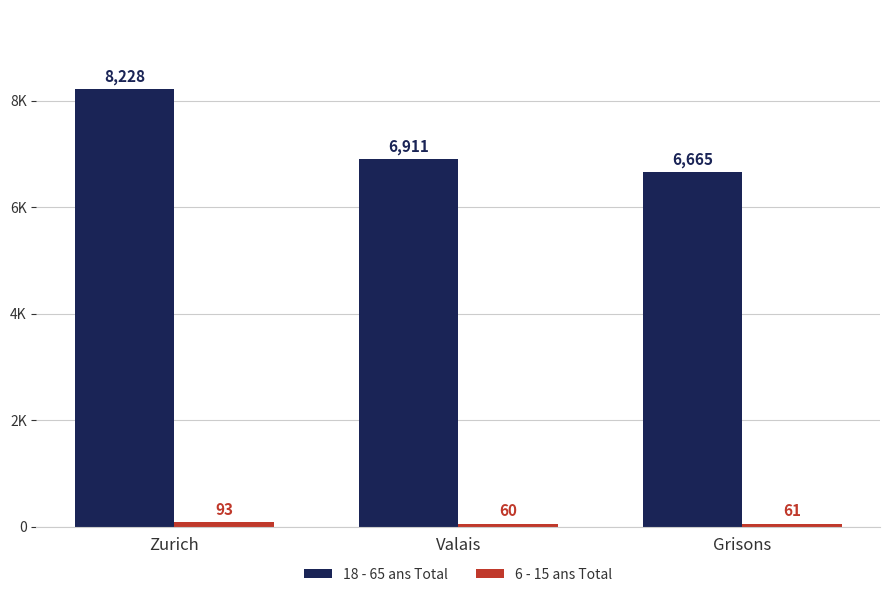

Are the bars horizontal?

No